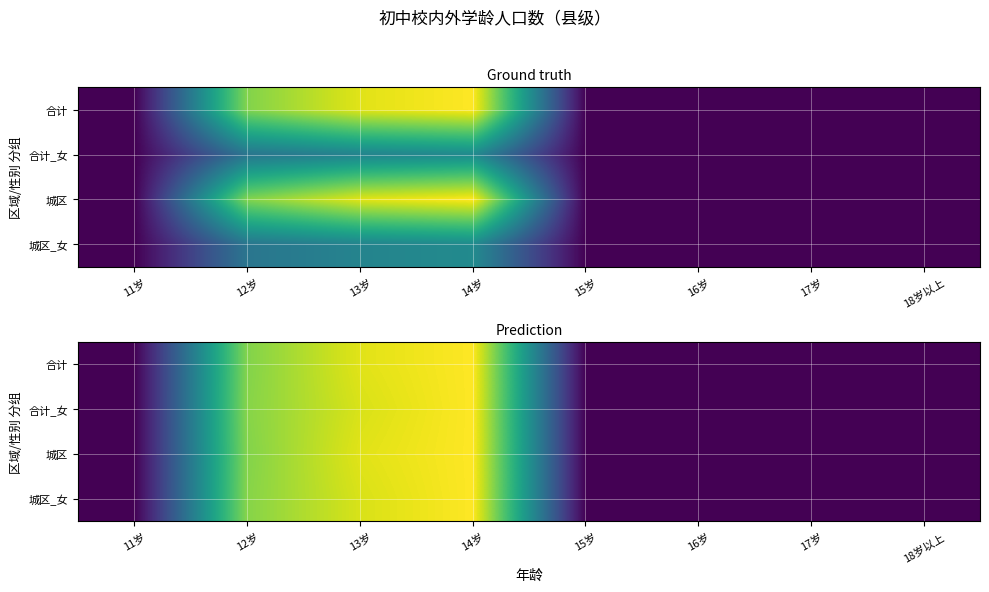

The value of 合计_女 at 11岁 is 1622.7. True or false?

False